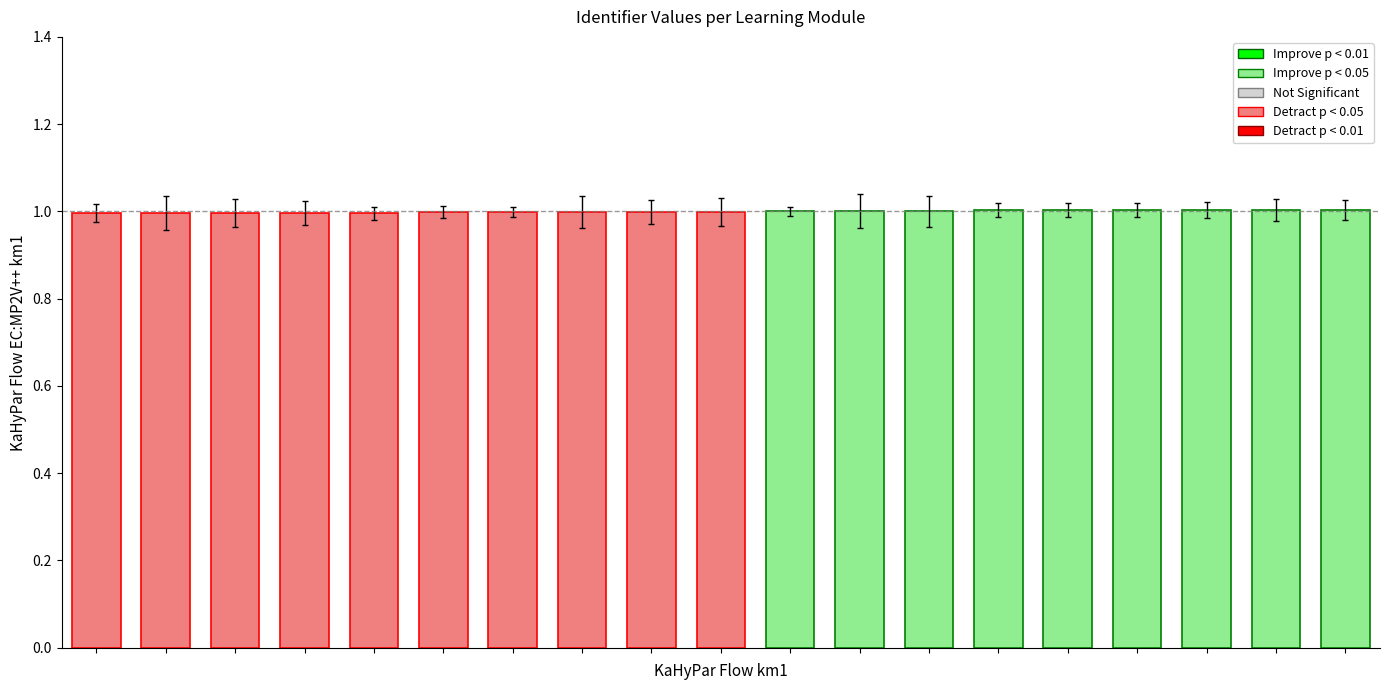

What is the maximum value shown in the chart?

1.0